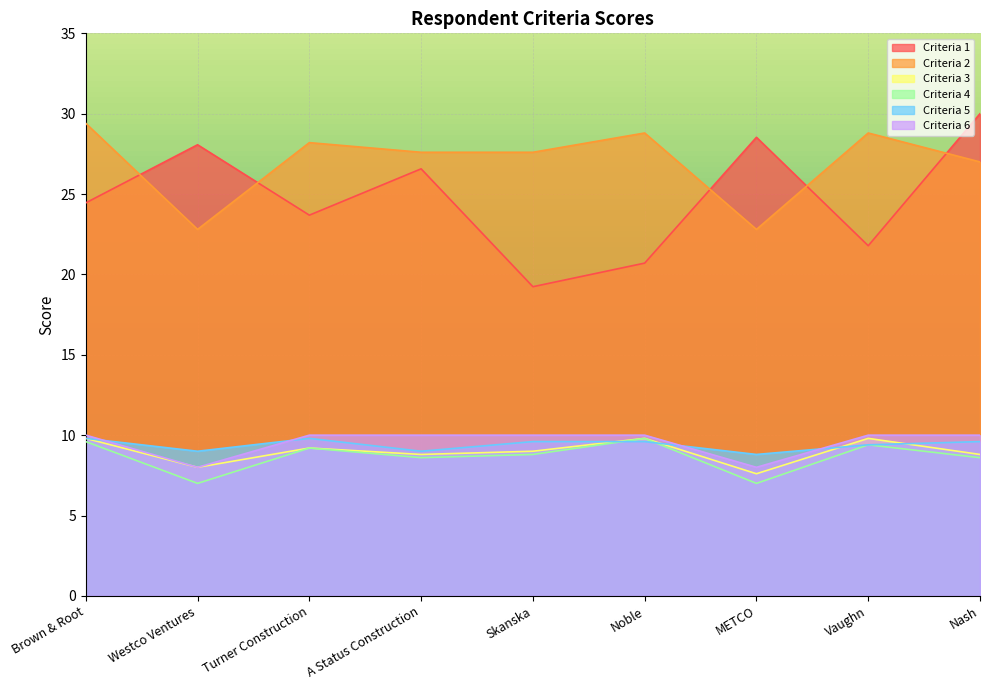

What is the label of the 6th point from the right?

A Status Construction